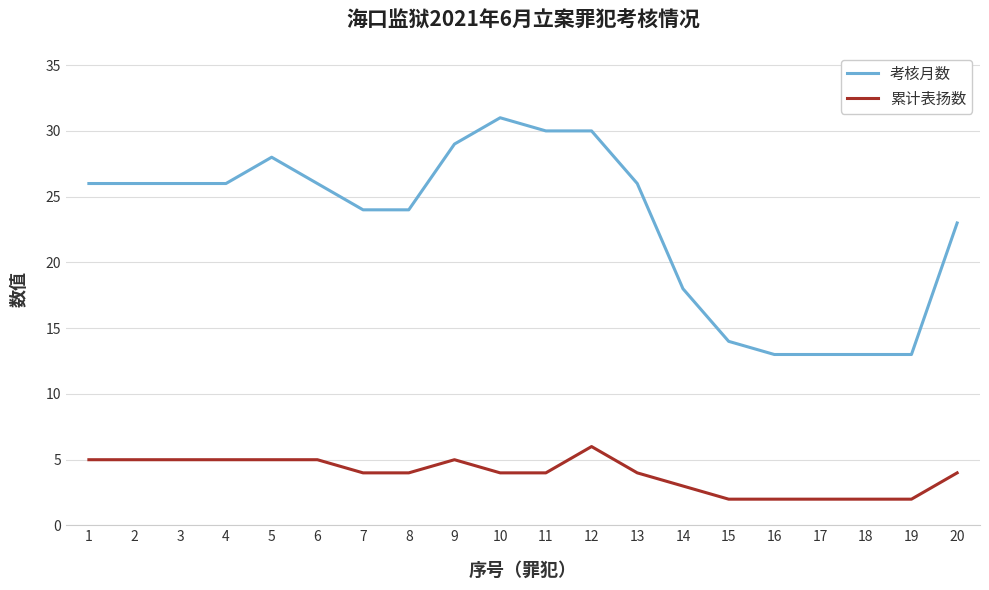

The 考核月数 series shows 32 at 14. True or false?

False